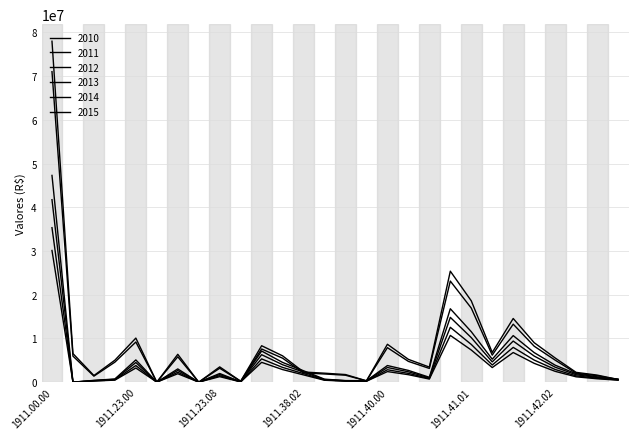

At how many categories does at least one series exceed 40897059?

1